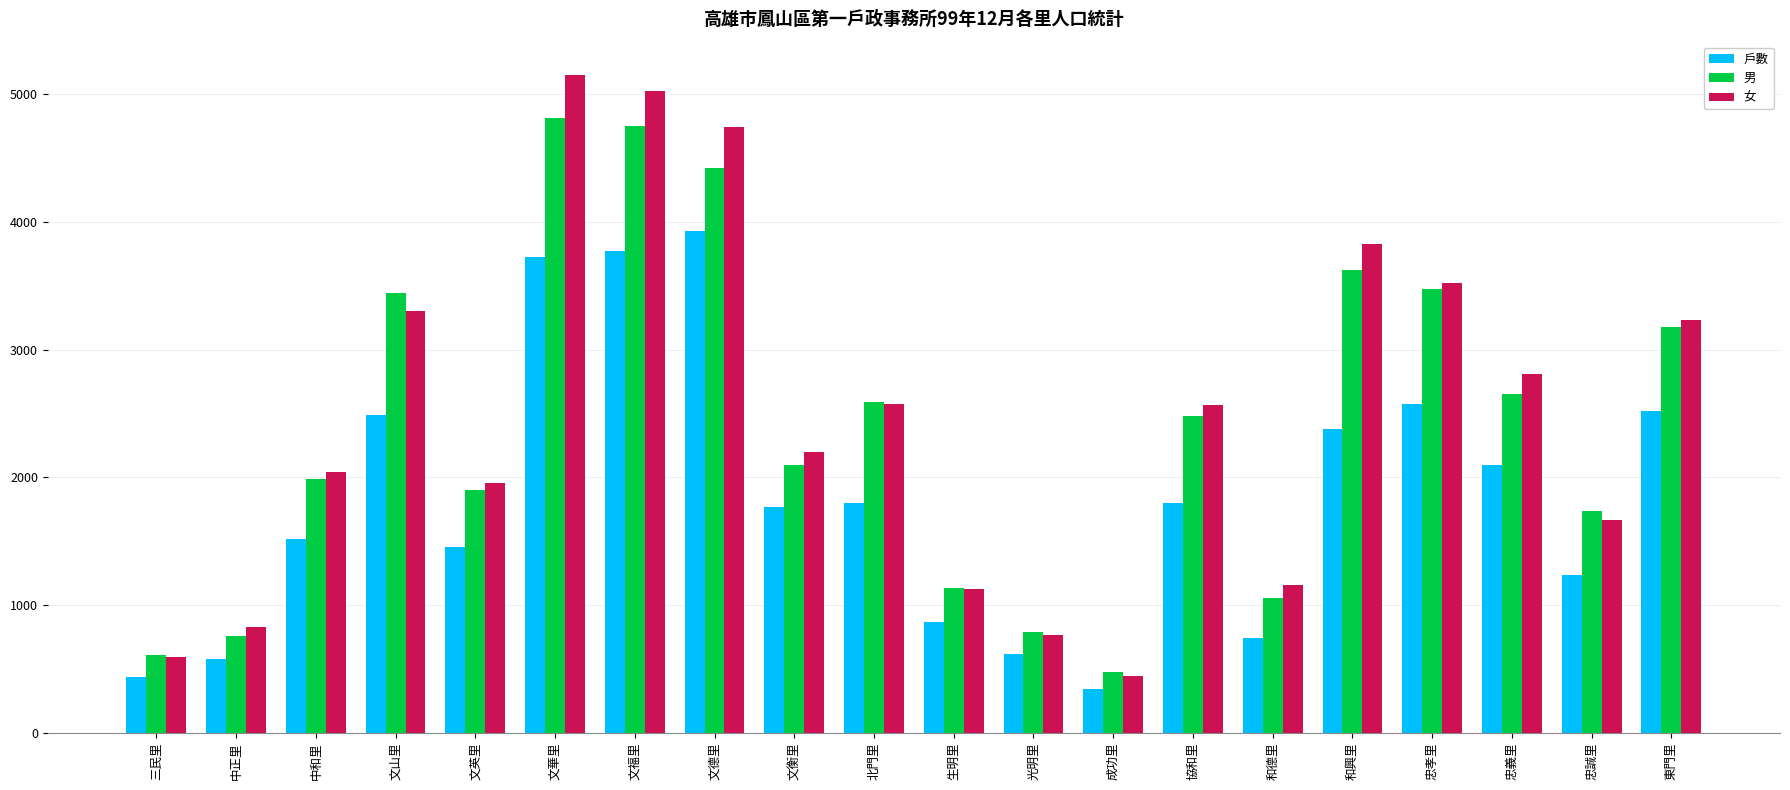

What is the value of the 戶數 bar at the 19th from the left?

1235